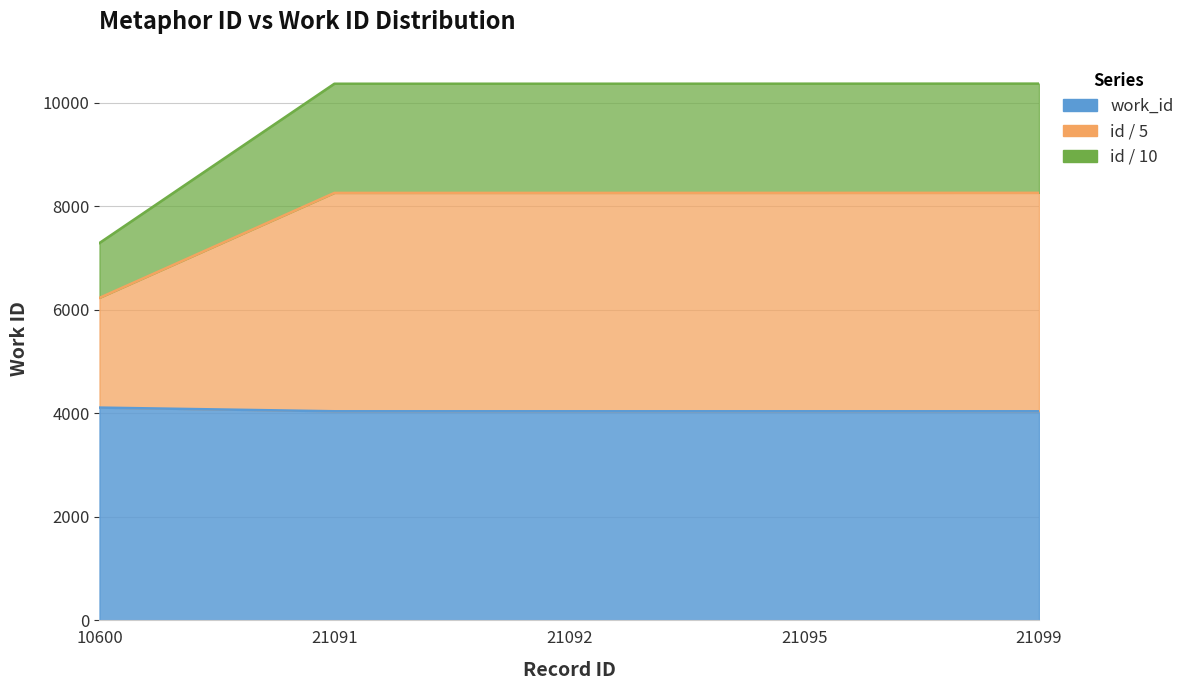

At which category is the sum across all series the highest?

21099